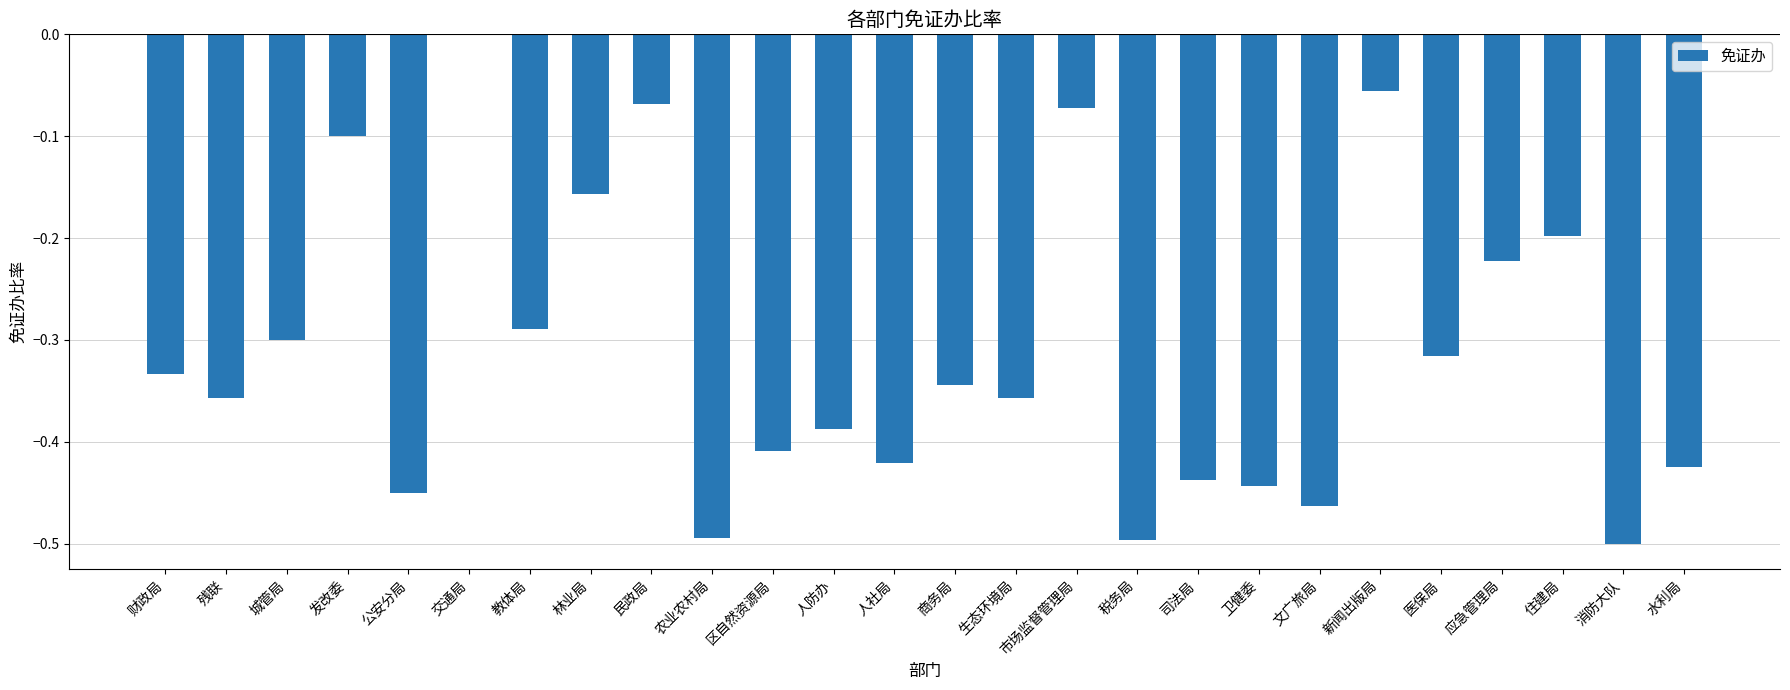

Which category has the highest value across all series?

交通局